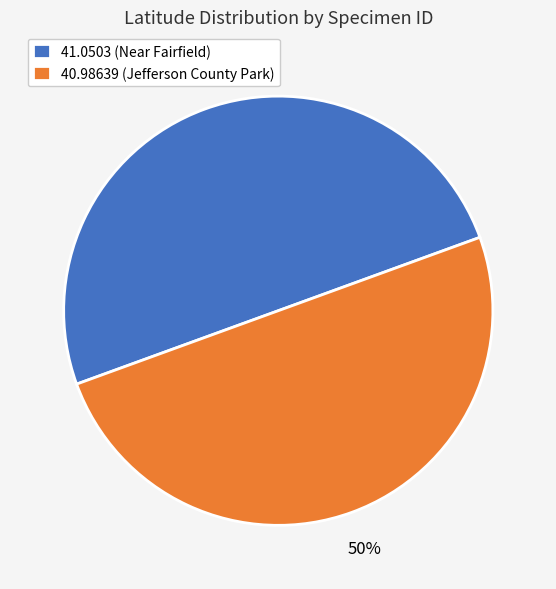

Is it true that 41.0503 (Near Fairfield) is 57% of the pie?

False